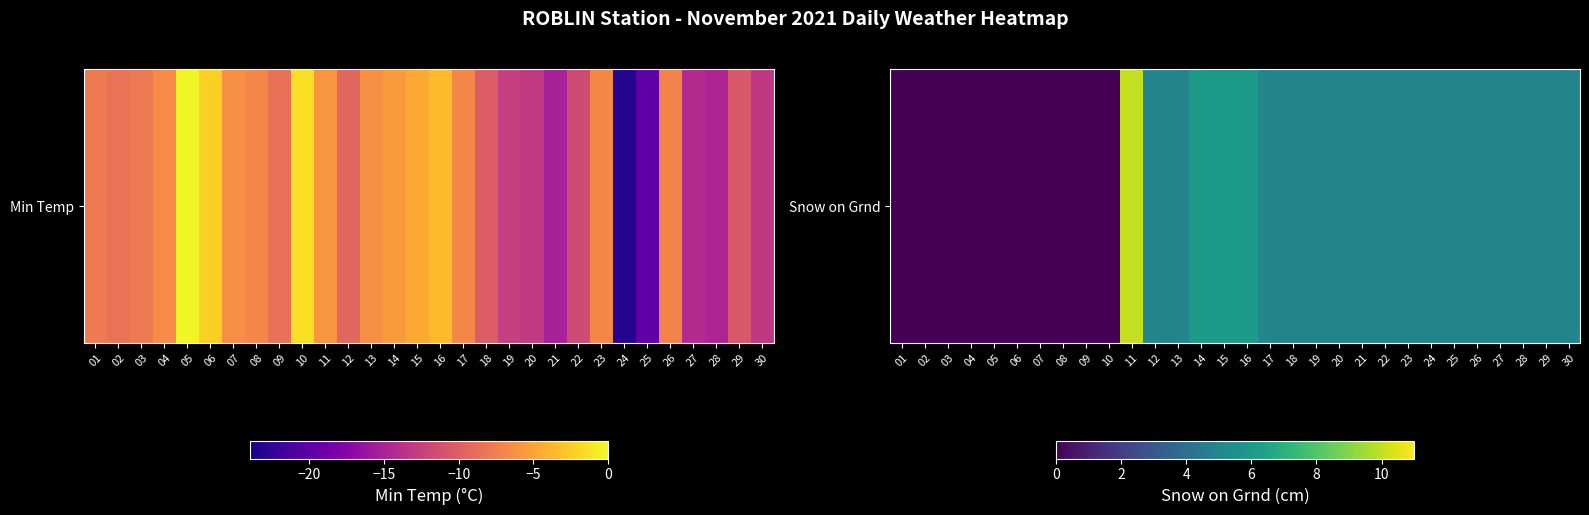

List the labels in order of value, largest first.

11, 14, 15, 16, 12, 13, 17, 18, 19, 20, 21, 22, 23, 24, 25, 26, 27, 28, 29, 30, 01, 02, 03, 04, 05, 06, 07, 08, 09, 10